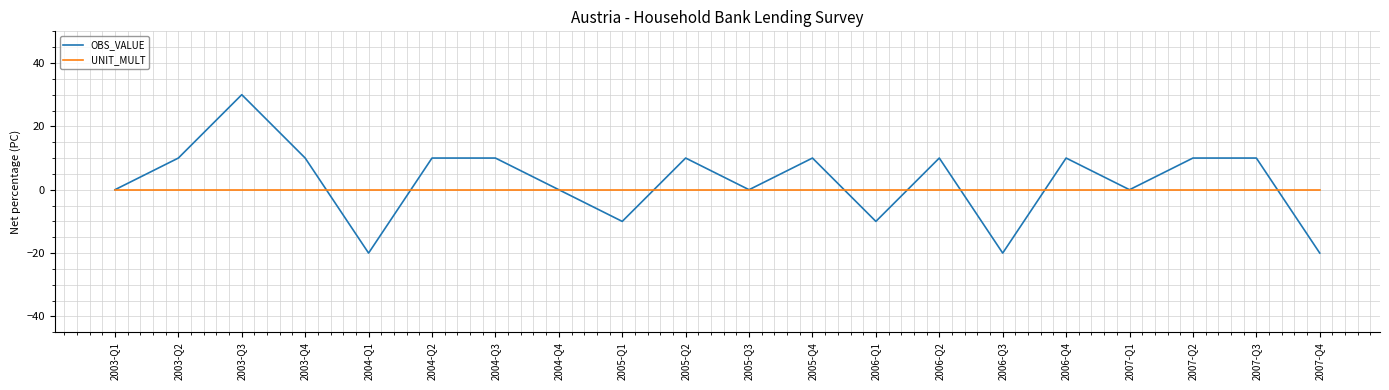

What position from the left is 2007-Q2?

18